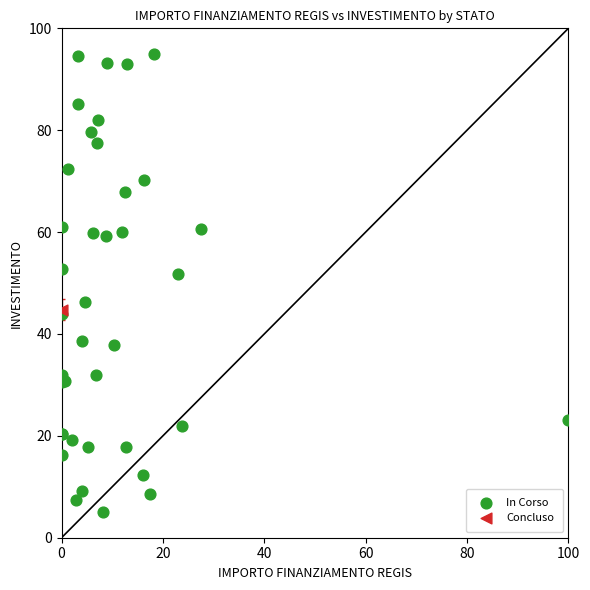

What are all the series names shown in the legend?

In Corso, Concluso